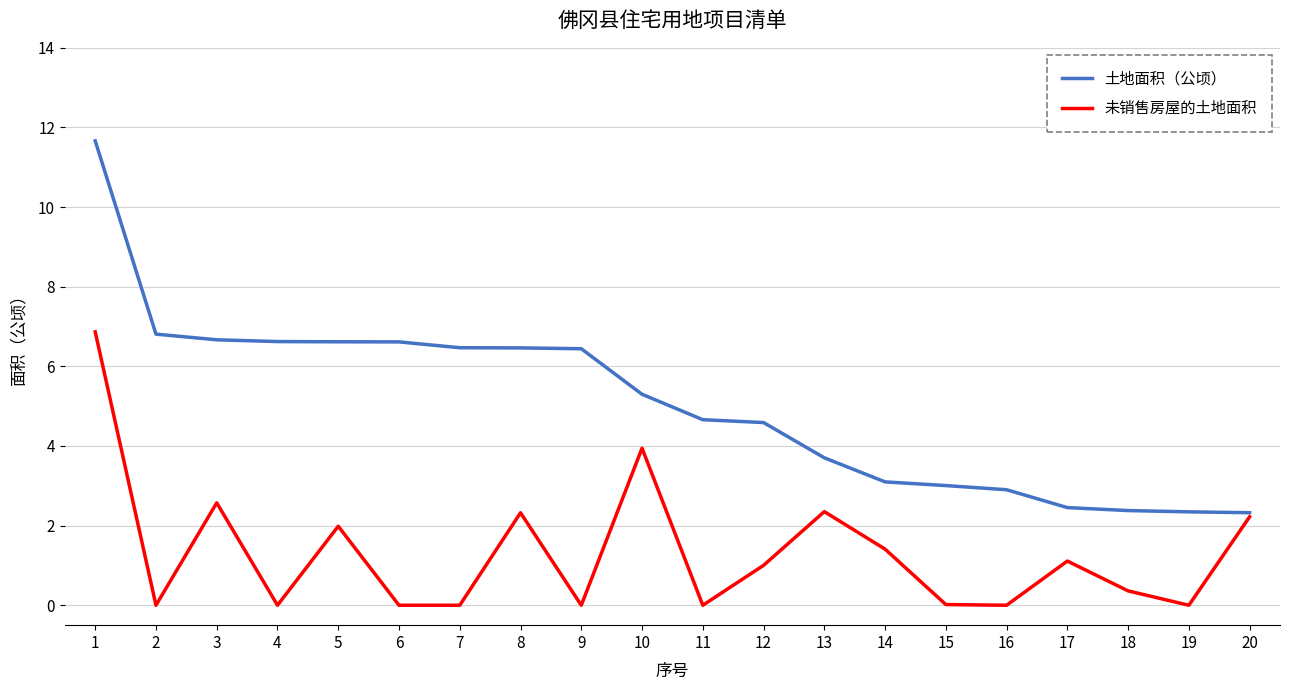

The 未销售房屋的土地面积 series shows -2.6 at 16. True or false?

False